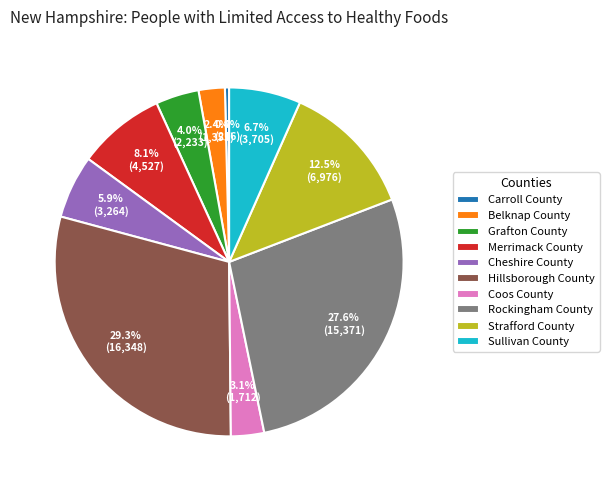

What is the ratio of the value at Cheshire County to the value at Coos County?

1.9